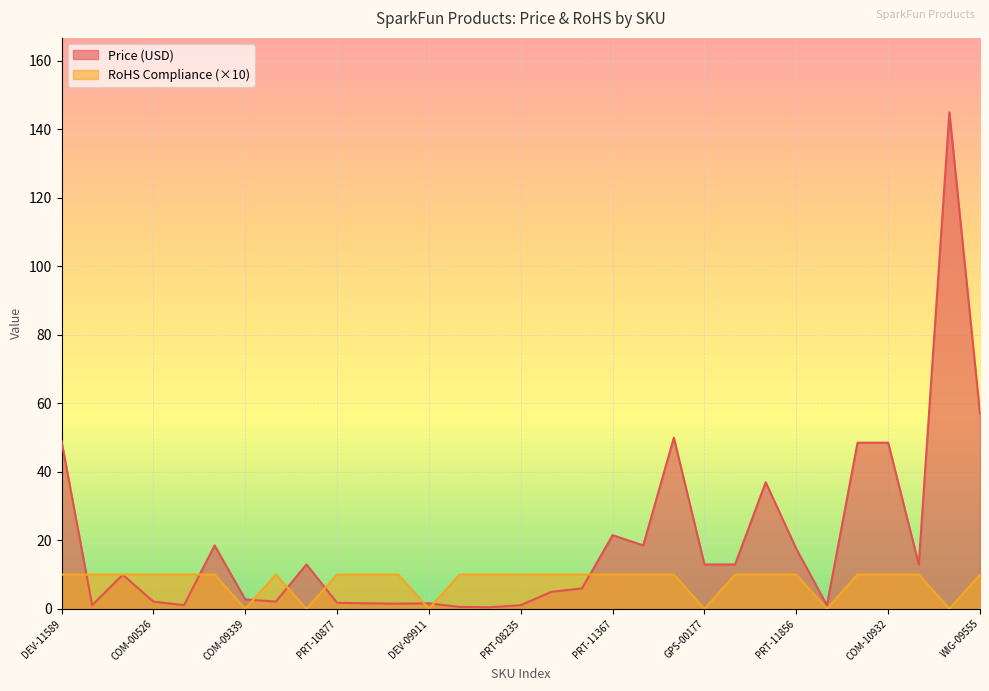

Reading left to right, transcribe all the data shown in this chart.

Price (USD): DEV-11589=49.0	CAB-10649=1.1	LCD-11122=9.9	COM-00526=2.1	PRT-00121=1.1	DEV-10914=18.5	COM-09339=2.8	COM-09276=2.1	COM-10411=12.9	PRT-10877=1.8	PRT-08535=1.6	PRT-11474=1.5	DEV-09911=1.6	PRT-10650=0.6	PRT-10651=0.5	PRT-08235=1.1	PRT-11350=5.0	PRT-11351=6.0	PRT-11367=21.5	DEV-10915=18.5	GPS-11058=50.0	GPS-00177=12.9	GPS-00464=12.9	LCD-09351=37.0	PRT-11856=17.5	PRT-11864=1.1	COM-11102=48.5	COM-10932=48.5	DEV-13293=12.9	LCD-11740=144.9	WIG-09555=57.0
RoHS Compliance: DEV-11589=10.0	CAB-10649=10.0	LCD-11122=10.0	COM-00526=10.0	PRT-00121=10.0	DEV-10914=10.0	COM-09339=0.0	COM-09276=10.0	COM-10411=0.0	PRT-10877=10.0	PRT-08535=10.0	PRT-11474=10.0	DEV-09911=0.0	PRT-10650=10.0	PRT-10651=10.0	PRT-08235=10.0	PRT-11350=10.0	PRT-11351=10.0	PRT-11367=10.0	DEV-10915=10.0	GPS-11058=10.0	GPS-00177=0.0	GPS-00464=10.0	LCD-09351=10.0	PRT-11856=10.0	PRT-11864=0.0	COM-11102=10.0	COM-10932=10.0	DEV-13293=10.0	LCD-11740=0.0	WIG-09555=10.0